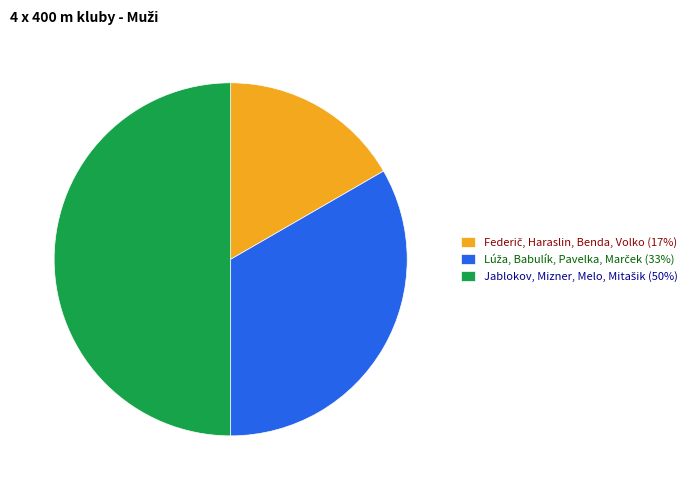

True or false: Jablokov, Mizner, Melo, Mitašik accounts for 43% of the total.

False